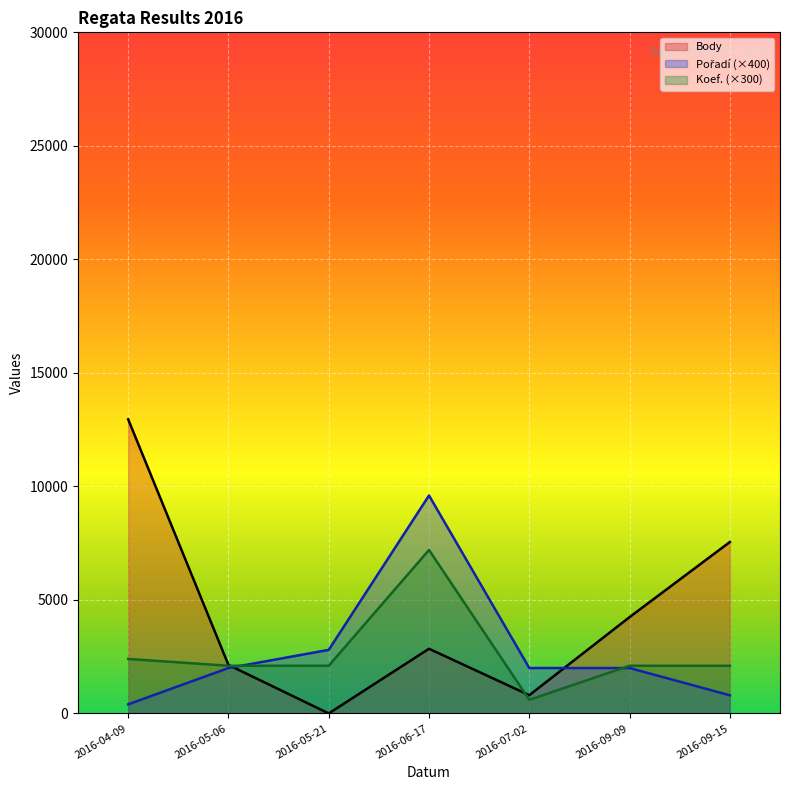

What is the difference between the second highest and second lowest values in the Koef. series?

300